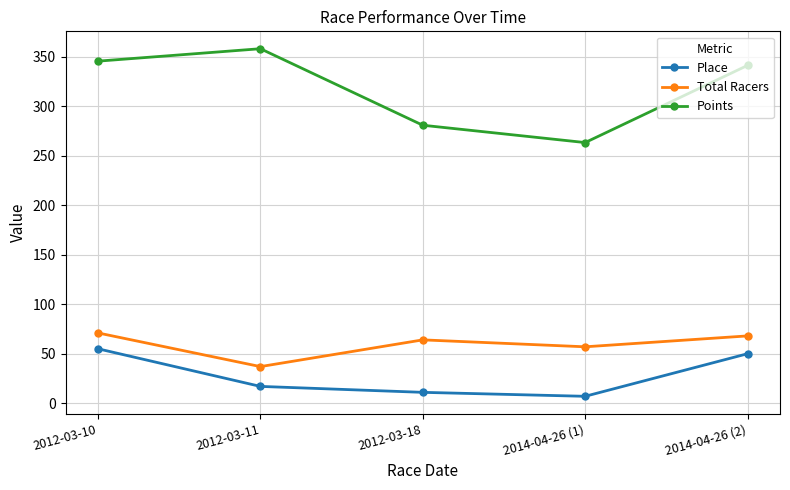

Reading left to right, transcribe all the data shown in this chart.

Place: 2012-03-10=55.0	2012-03-11=17.0	2012-03-18=11.0	2014-04-26 (1)=7.0	2014-04-26 (2)=50.0
Total Racers: 2012-03-10=71.0	2012-03-11=37.0	2012-03-18=64.0	2014-04-26 (1)=57.0	2014-04-26 (2)=68.0
Points: 2012-03-10=345.5	2012-03-11=358.1	2012-03-18=280.8	2014-04-26 (1)=263.3	2014-04-26 (2)=341.2